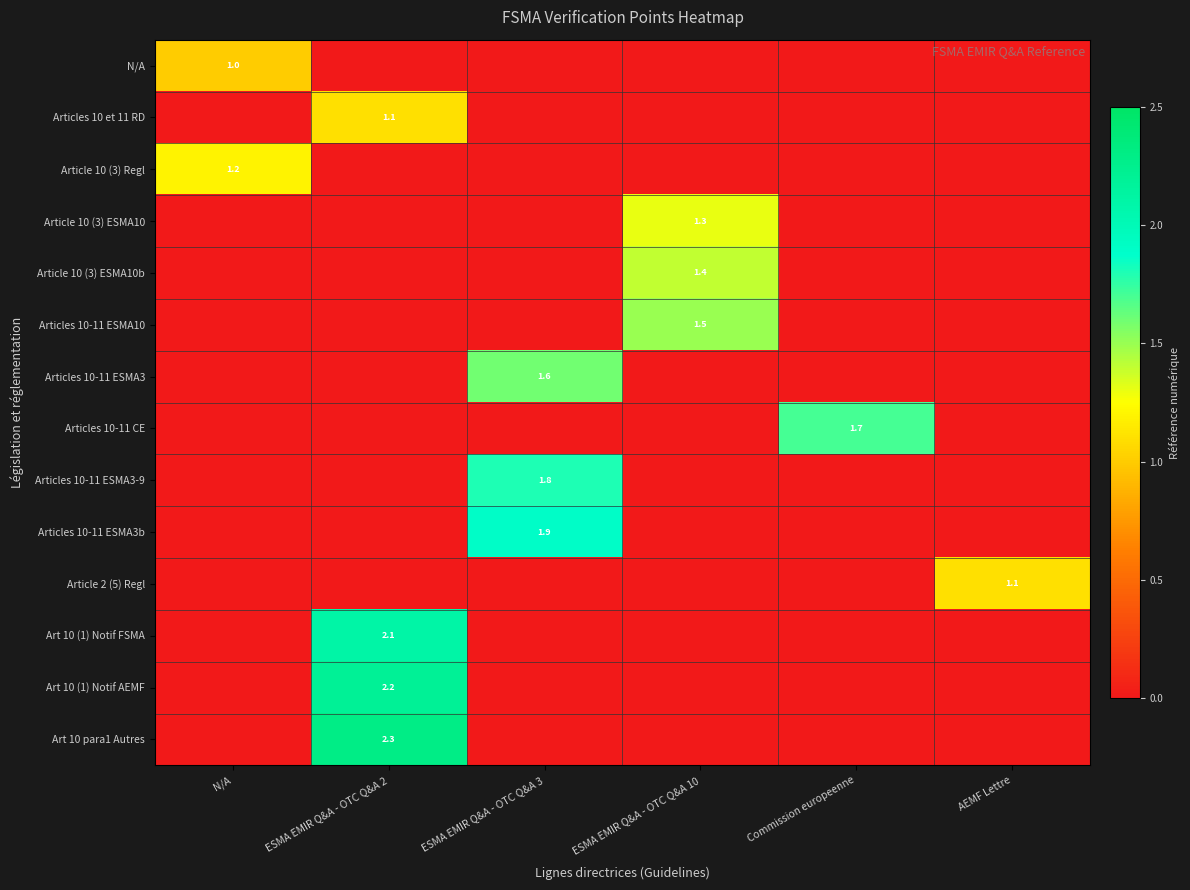

Is it true that Article 10 (3) ESMA10b equals 2.5 at ESMA EMIR Q&A - OTC Q&A 10?

False